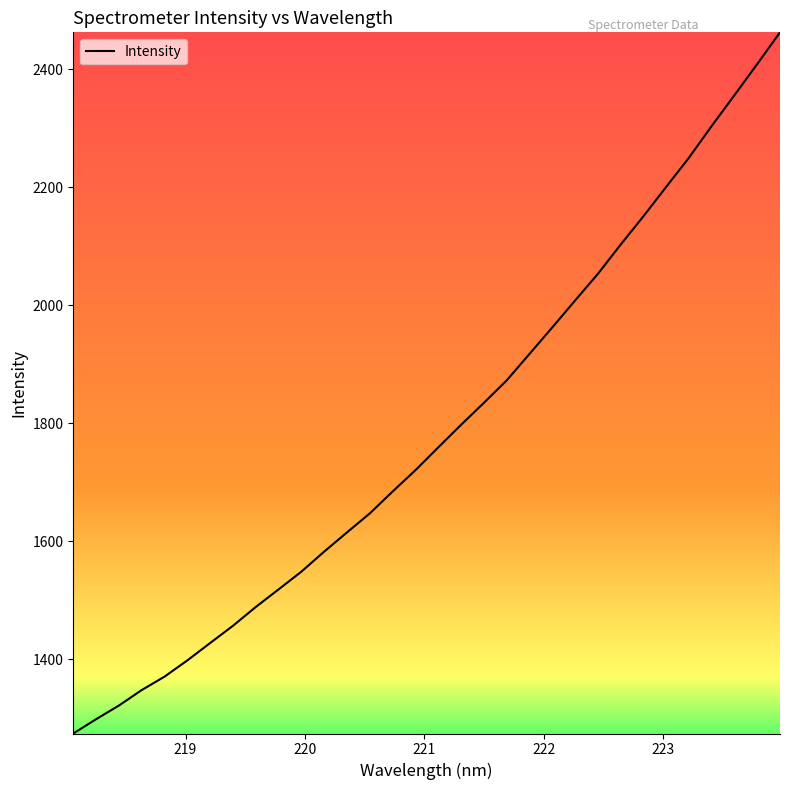

What is the difference between the maximum and minimum values?

1188.4